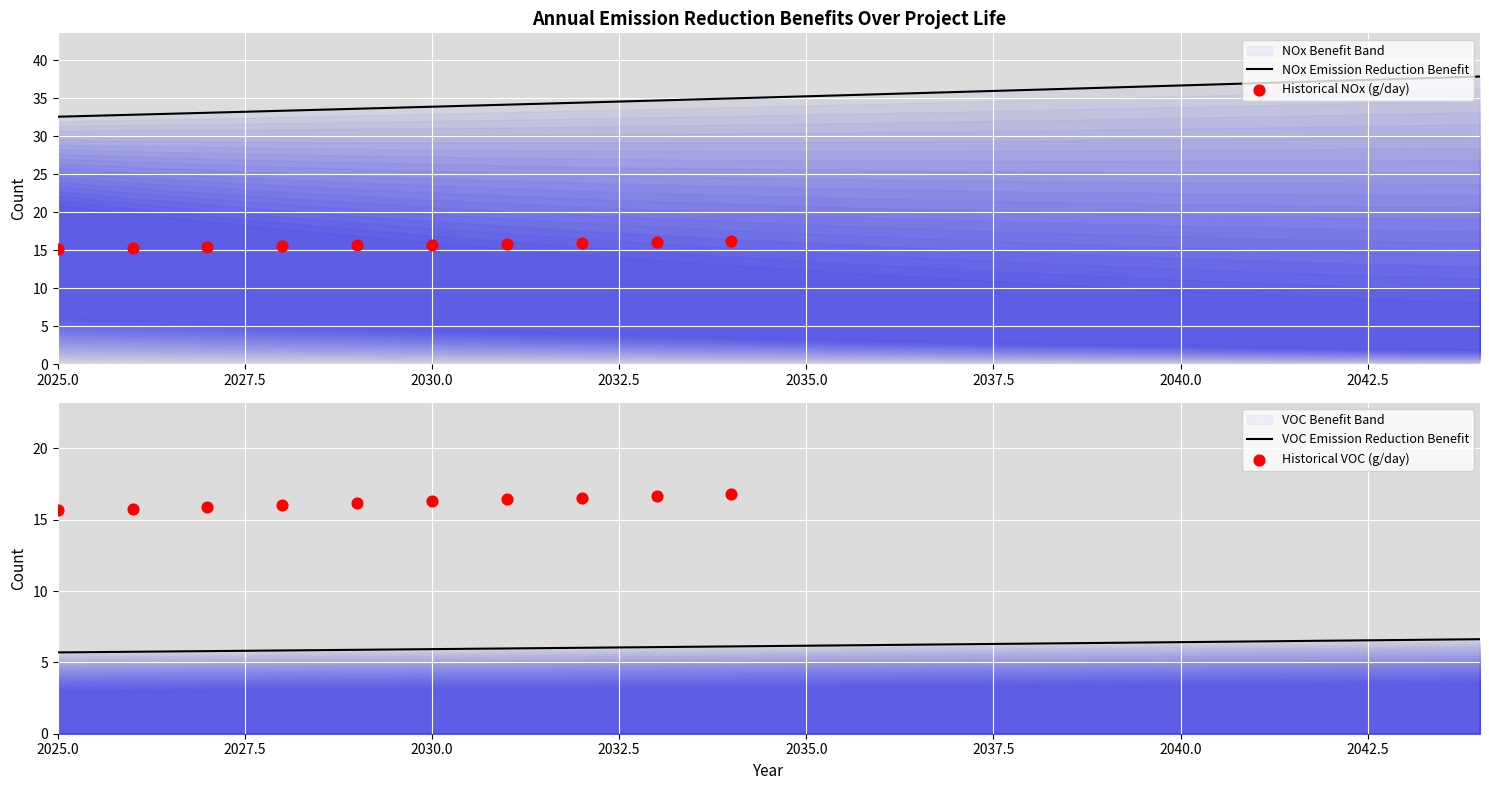

Which series has the largest total across all categories?

NOx Emission Reduction Benefit